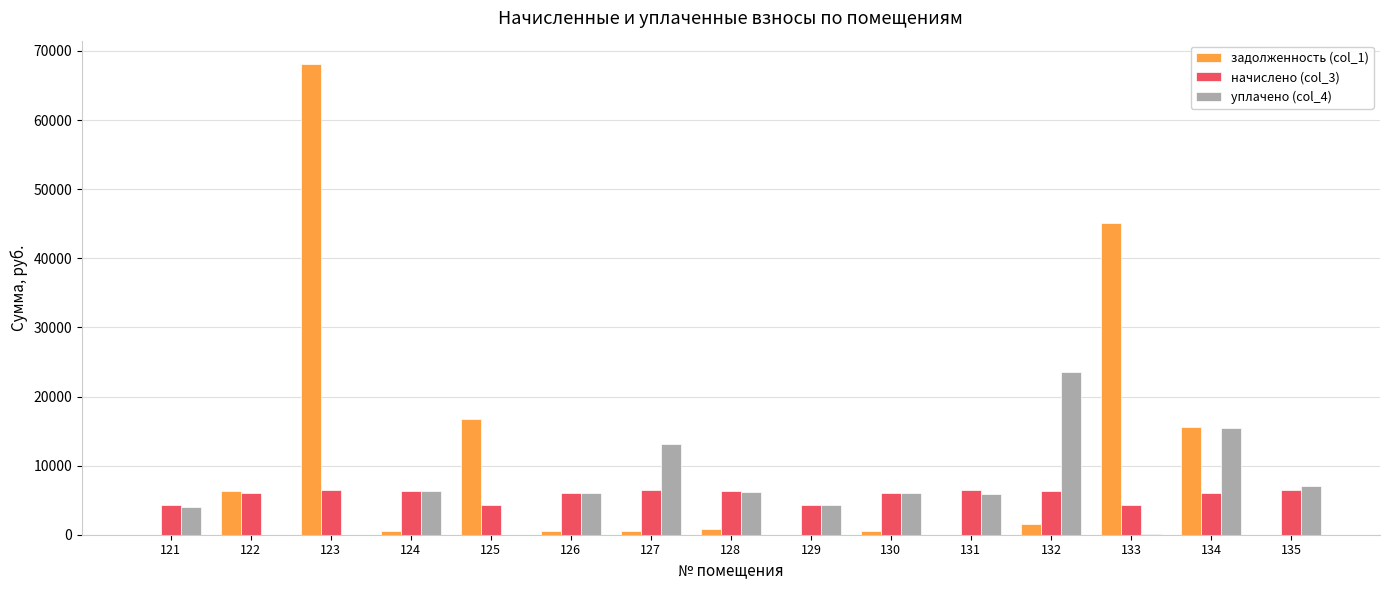

What is the sum of all начислено (col_3) values?

86241.0